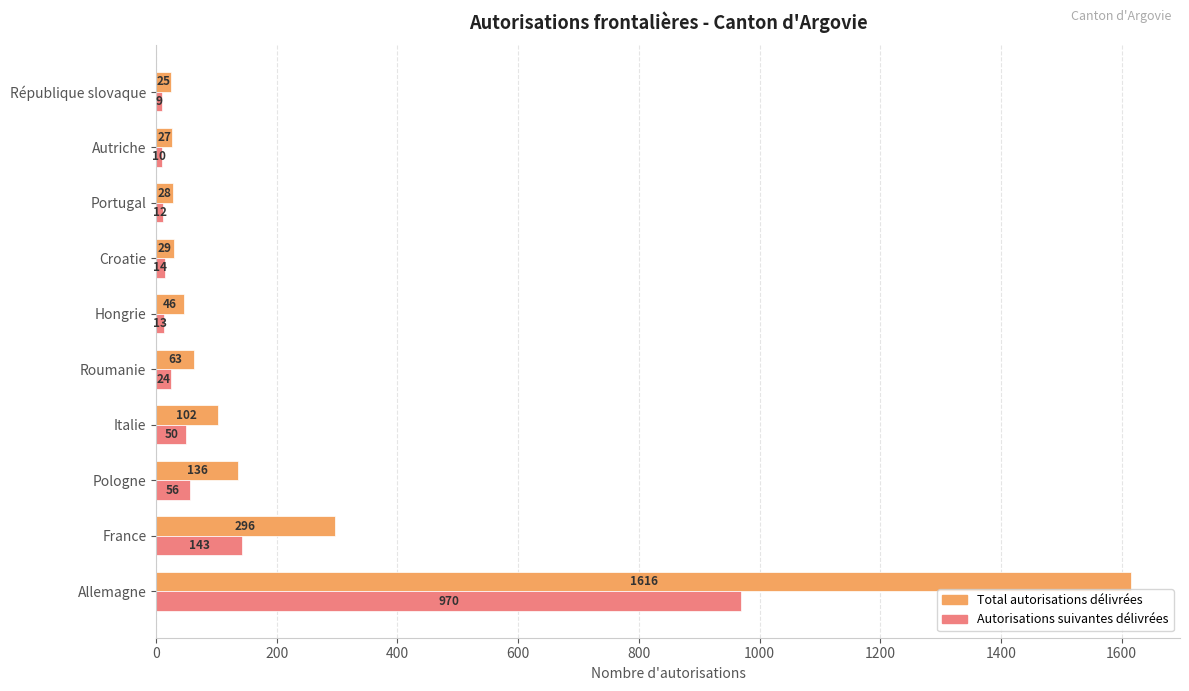

What is the difference between the second highest and minimum values in the Total autorisations délivrées series?

271